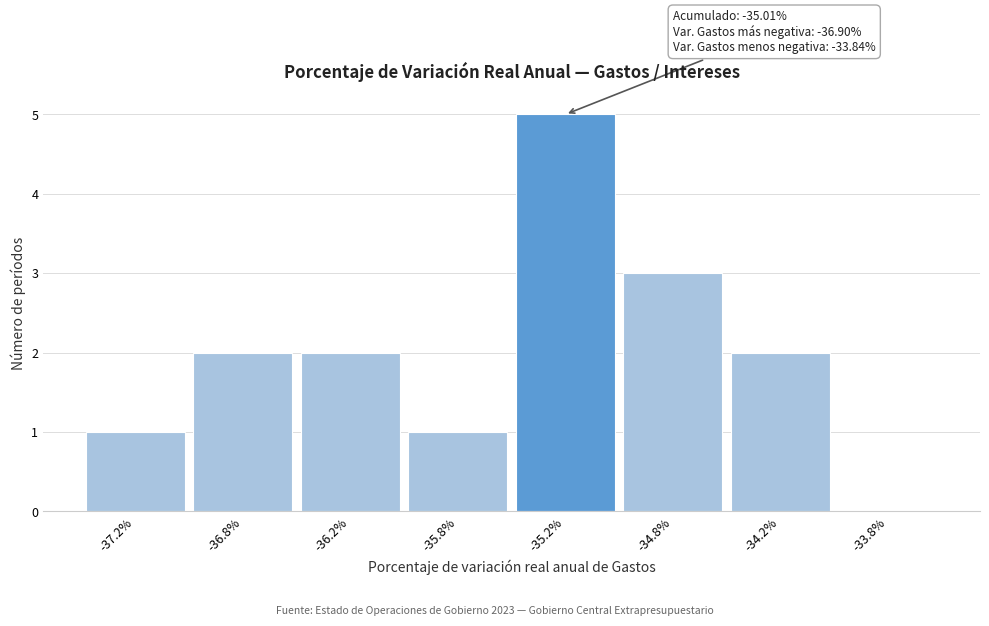

Reading right to left, what are all the values shown in this chart?

-33.8%=0	-34.2%=2	-34.8%=3	-35.2%=5	-35.8%=1	-36.2%=2	-36.8%=2	-37.2%=1